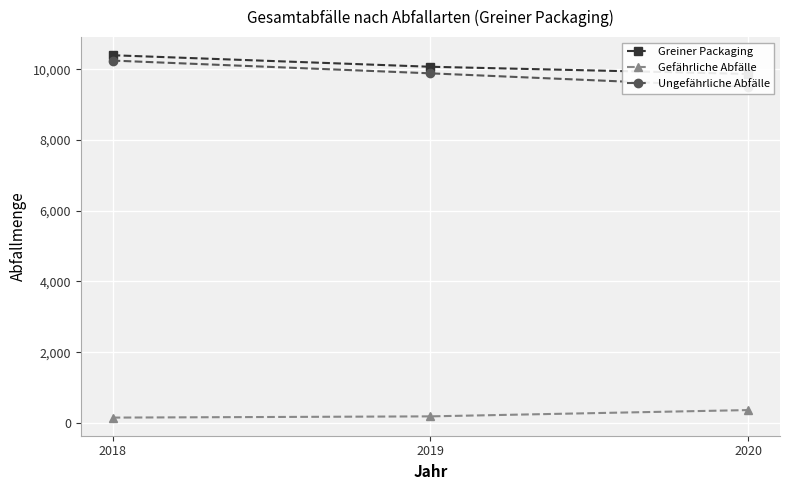

What is the sum of all Ungefährliche Abfälle values?

29632